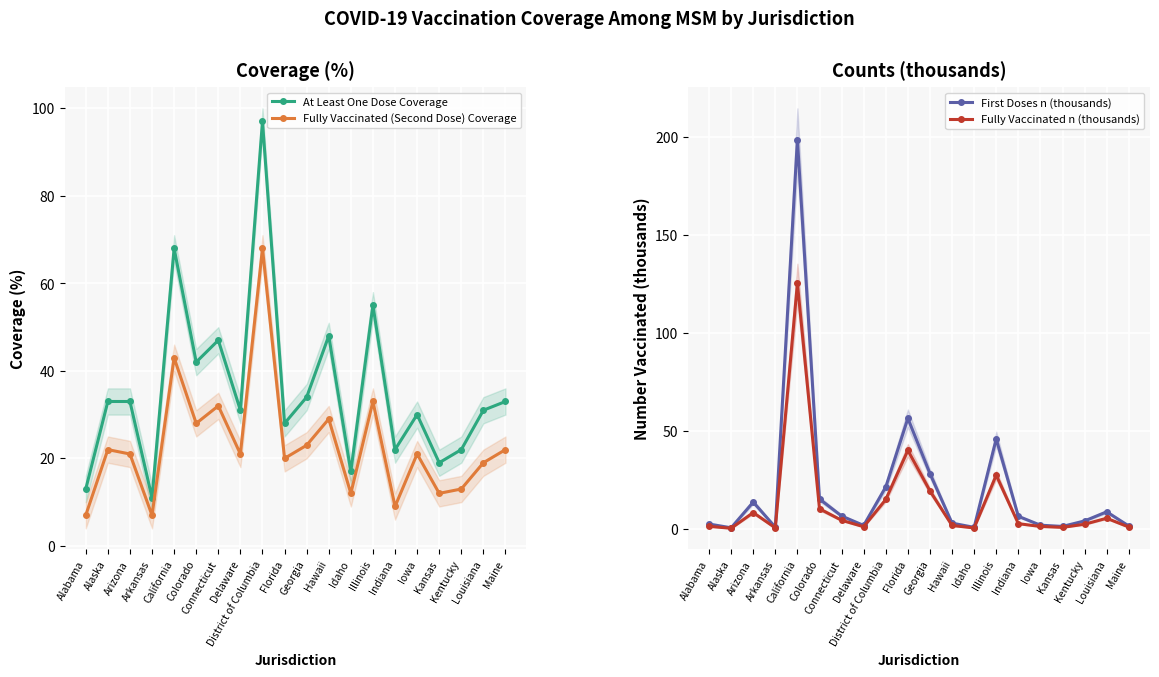

Reading right to left, transcribe all the data shown in this chart.

At Least One Dose Coverage: Maine=33.0	Louisiana=31.0	Kentucky=22.0	Kansas=19.0	Iowa=30.0	Indiana=22.0	Illinois=55.0	Idaho=17.0	Hawaii=48.0	Georgia=34.0	Florida=28.0	District of Columbia=97.0	Delaware=31.0	Connecticut=47.0	Colorado=42.0	California=68.0	Arkansas=11.0	Arizona=33.0	Alaska=33.0	Alabama=13.0
Fully Vaccinated (Second Dose) Coverage: Maine=22.0	Louisiana=19.0	Kentucky=13.0	Kansas=12.0	Iowa=21.0	Indiana=9.0	Illinois=33.0	Idaho=12.0	Hawaii=29.0	Georgia=23.0	Florida=20.0	District of Columbia=68.0	Delaware=21.0	Connecticut=32.0	Colorado=28.0	California=43.0	Arkansas=7.0	Arizona=21.0	Alaska=22.0	Alabama=7.0
First Doses n (thousands): Maine=1.7	Louisiana=8.9	Kentucky=4.3	Kansas=1.5	Iowa=2.1	Indiana=6.6	Illinois=46.1	Idaho=1.0	Hawaii=3.2	Georgia=28.4	Florida=56.6	District of Columbia=21.6	Delaware=2.0	Connecticut=6.8	Colorado=15.4	California=198.9	Arkansas=1.1	Arizona=13.9	Alaska=0.8	Alabama=2.7
Fully Vaccinated n (thousands): Maine=1.1	Louisiana=5.6	Kentucky=2.6	Kansas=1.0	Iowa=1.4	Indiana=2.9	Illinois=27.6	Idaho=0.7	Hawaii=1.9	Georgia=19.6	Florida=40.3	District of Columbia=15.2	Delaware=1.3	Connecticut=4.6	Colorado=10.5	California=125.5	Arkansas=0.7	Arizona=8.5	Alaska=0.5	Alabama=1.5